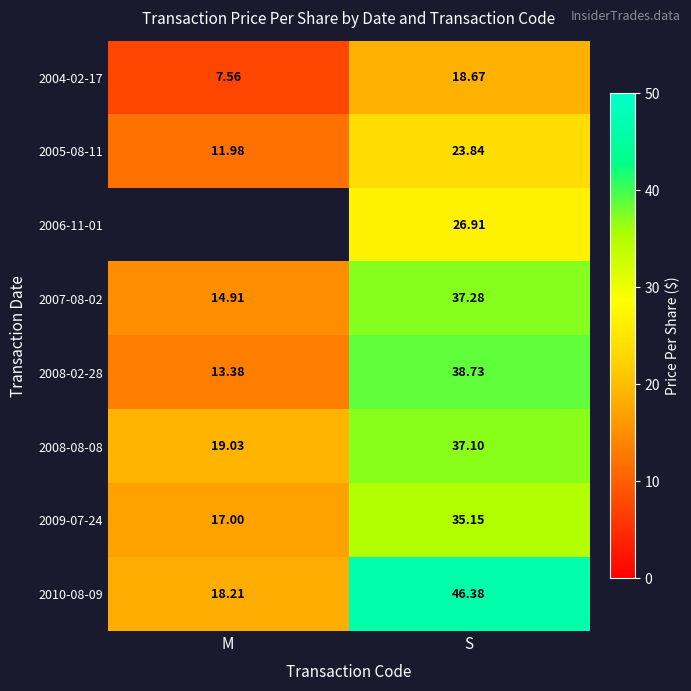

How many data points in 2008-02-28 are above 38?

1